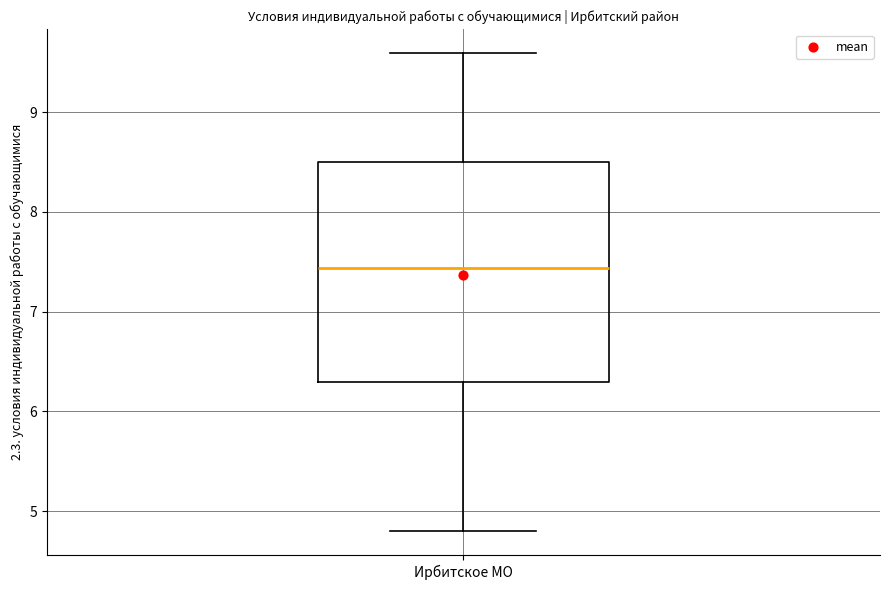

Where is the lower edge of the box for Ирбитское МО on the y-axis? The values are not printed on the chart, so give them approximately, as read against the axis.

6.3